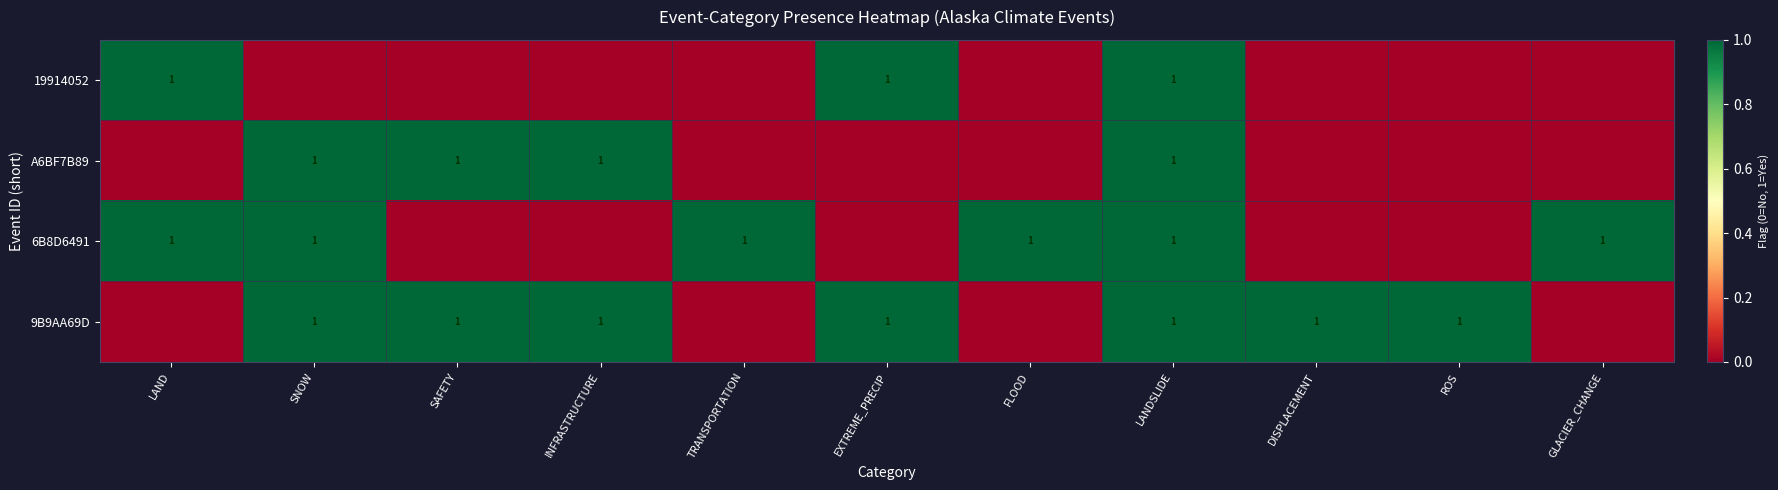

The value of A6BF7B89 at SAFETY is 0. True or false?

False